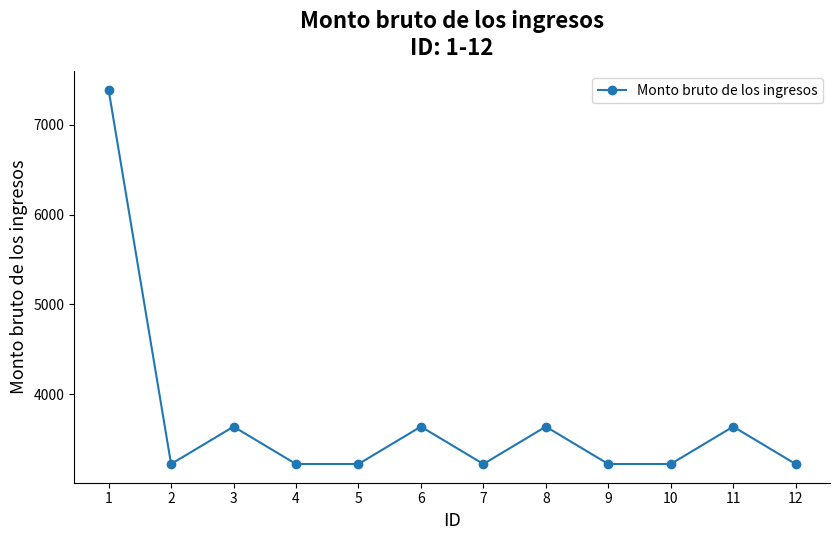

What is the smallest value displayed?

3225